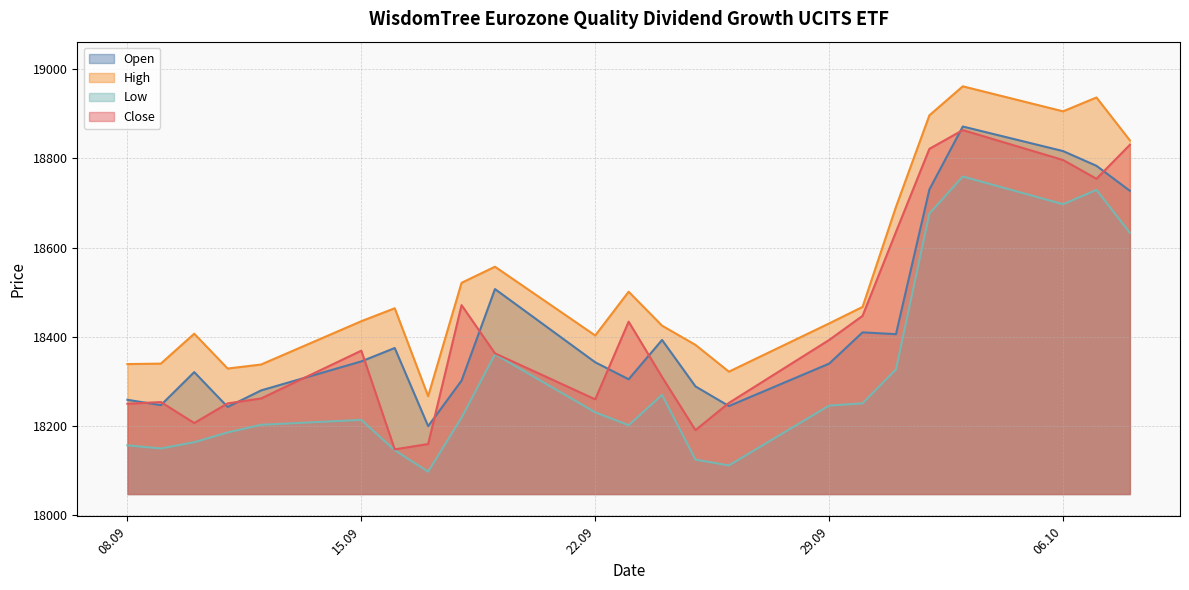

Which series has the widest spread of values?

Close